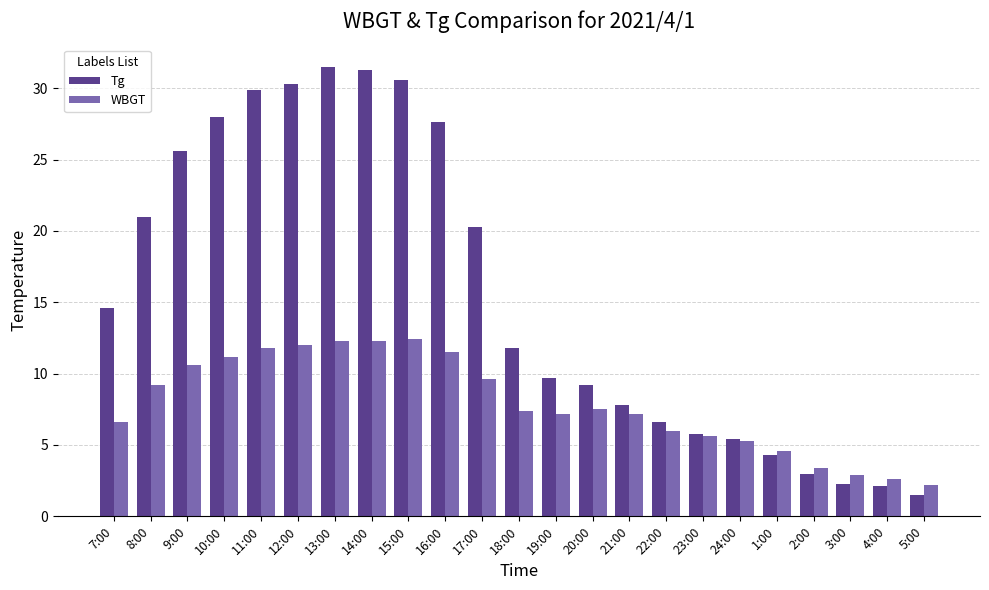

At which label does Tg first exceed 11?

7:00